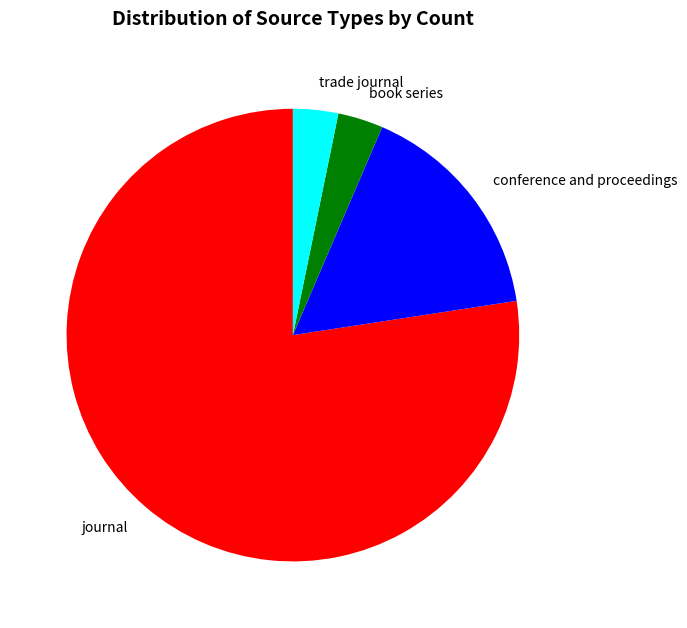

Is it true that trade journal is 3% of the pie?

True